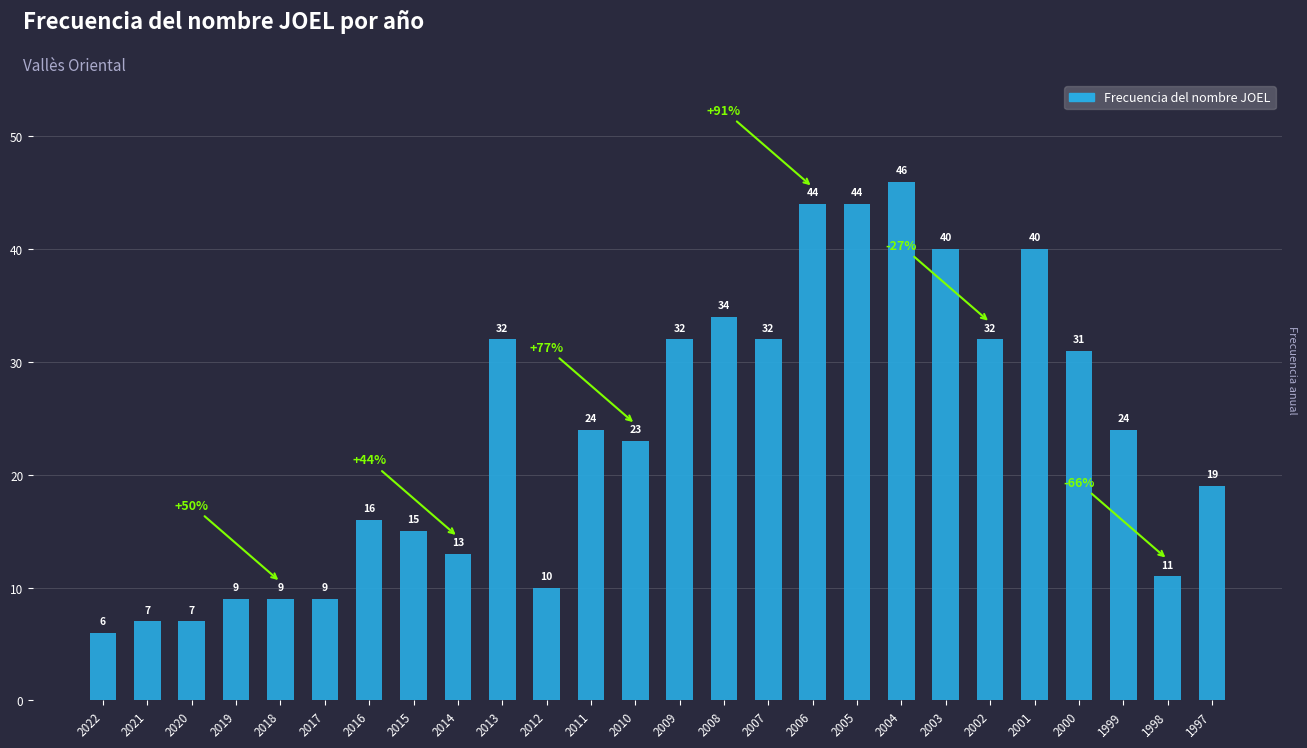

The chart shows a value of 6 at 1997. True or false?

False